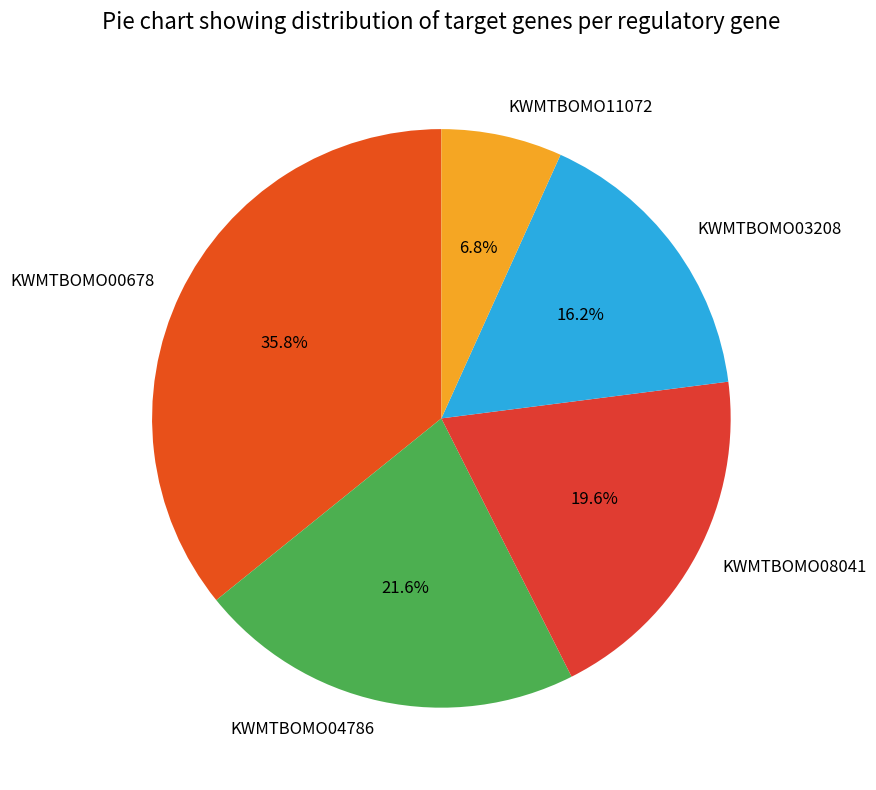

How many slices are in this pie chart?

5